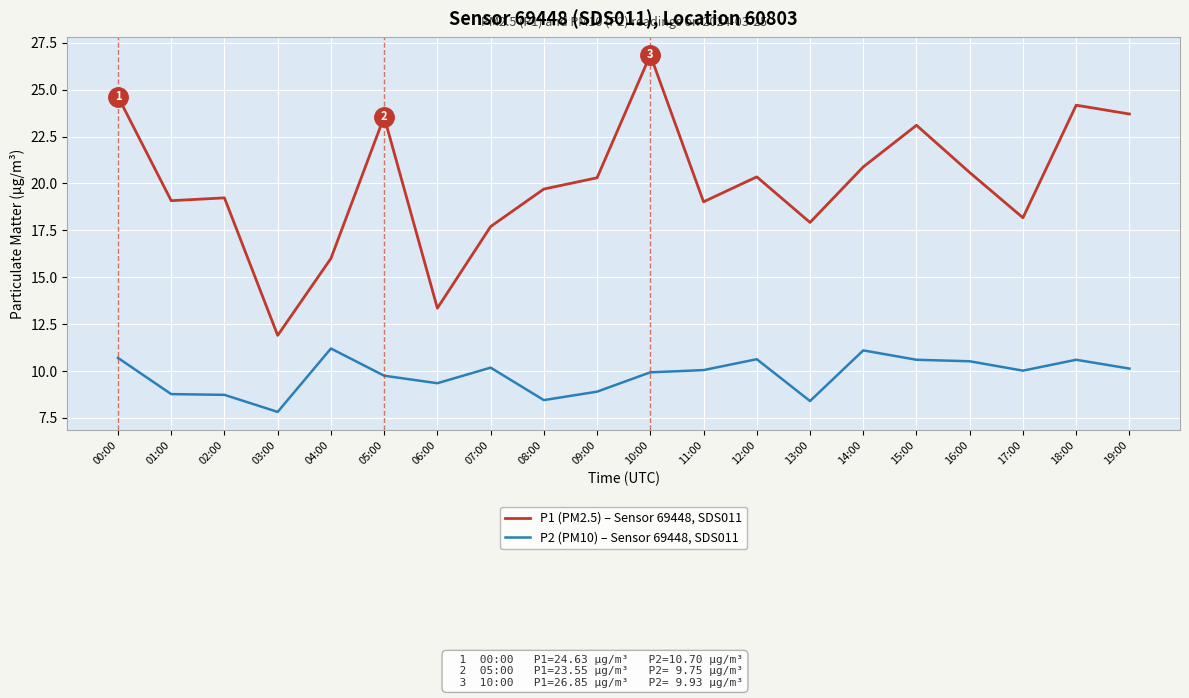

What position from the left is 02:00?

3